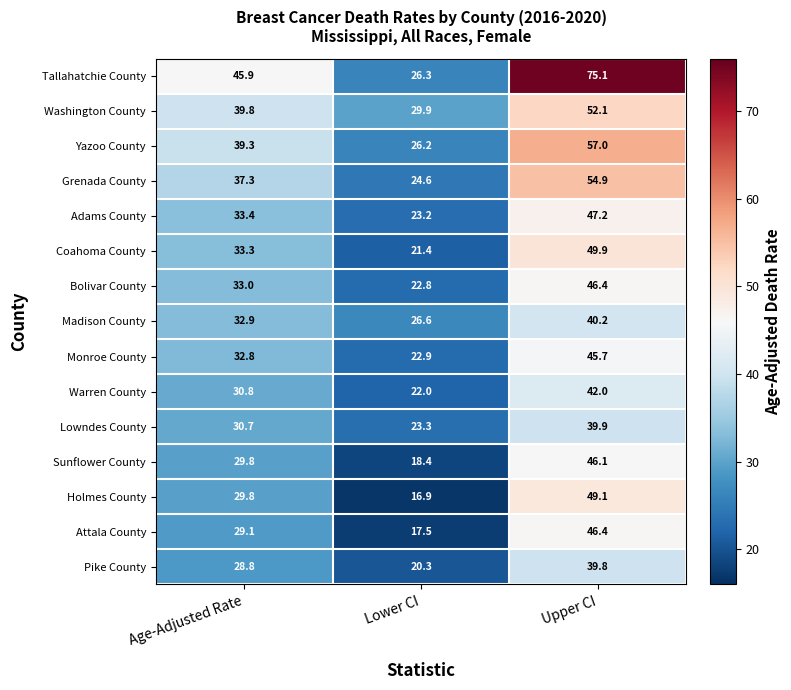

What is the difference between the maximum and minimum values in the Warren County series?

20.0